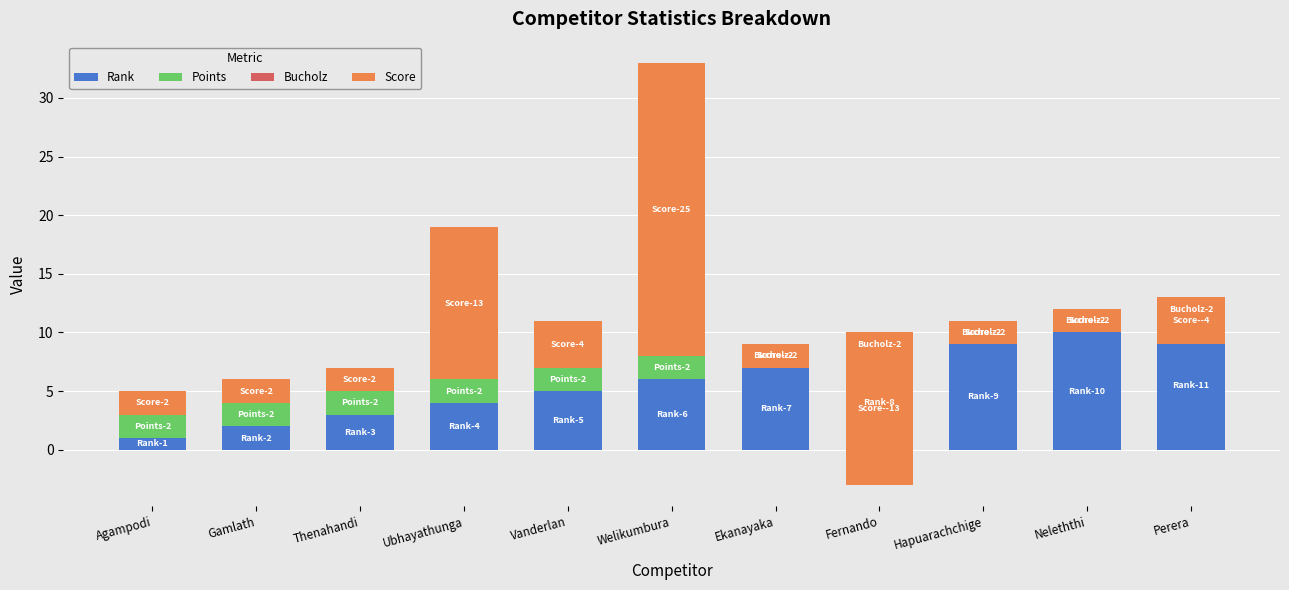

What is the label of the 8th bar from the right?

Ubhayathunga